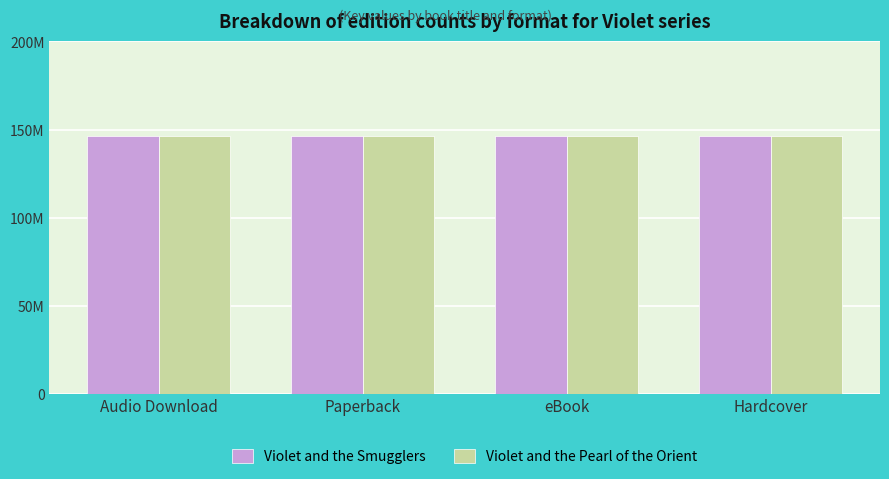

Reading right to left, extract all data points from this chart.

Violet and the Smugglers: 146577778	146577778	146577778	146577778
Violet and the Pearl of the Orient: 146410772	146410772	146410772	146410772